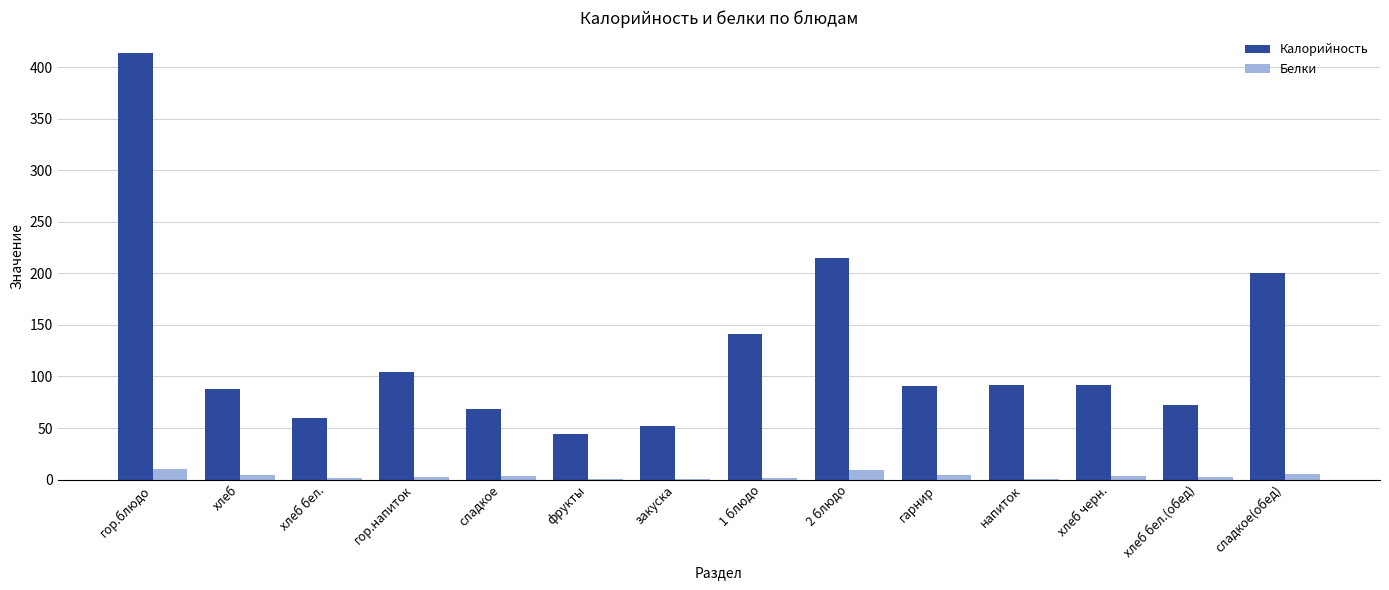

What is the maximum value shown in the chart?

413.5